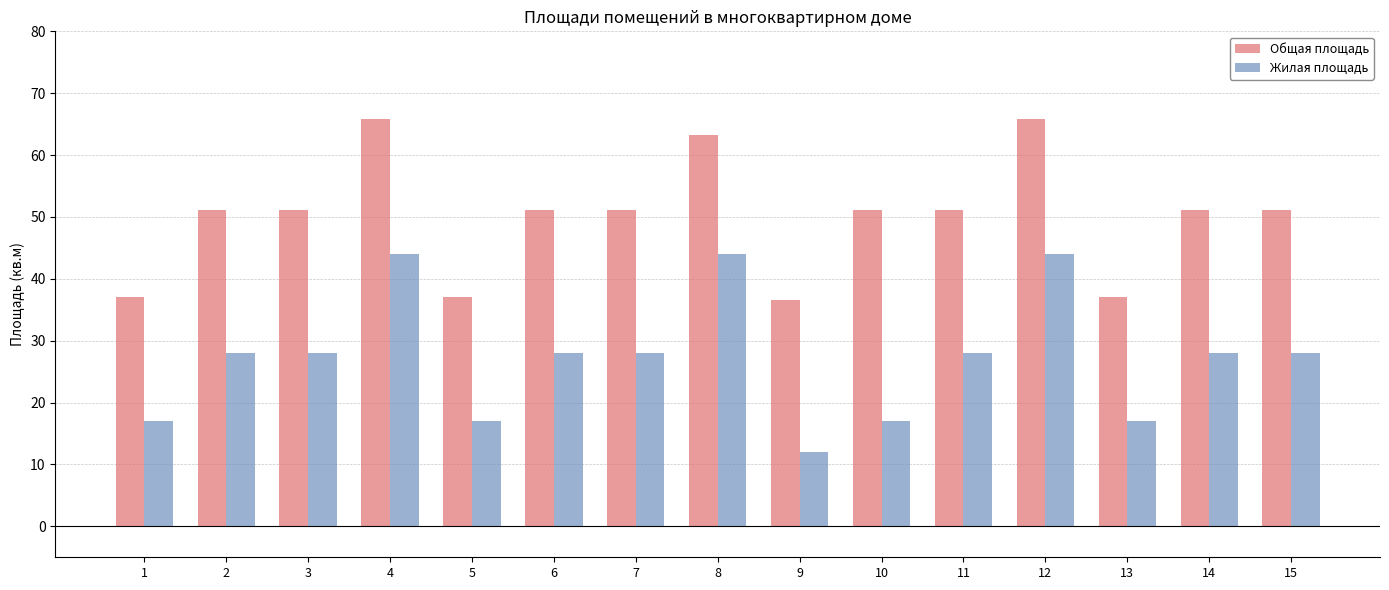

What is the average value of the Общая площадь series?

50.2